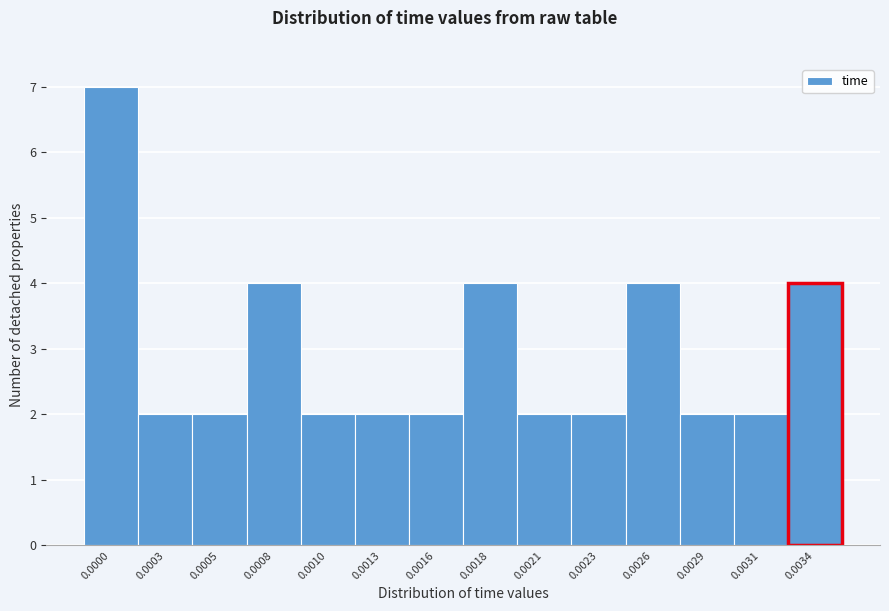

Reading left to right, list all the values displayed in this chart.

7	2	2	4	2	2	2	4	2	2	4	2	2	4